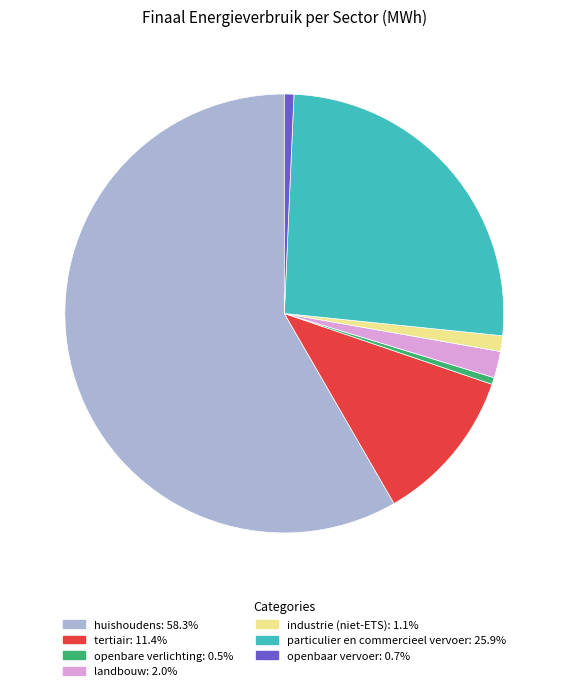

Which slice is the largest?

huishoudens